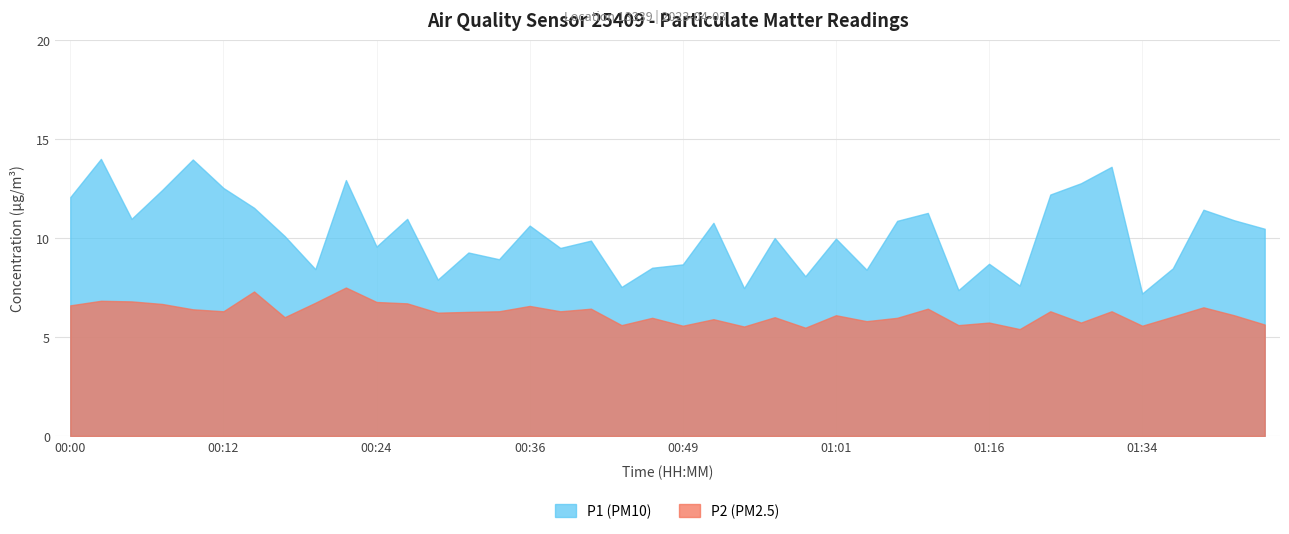

What is the label of the 6th point from the left?

00:12